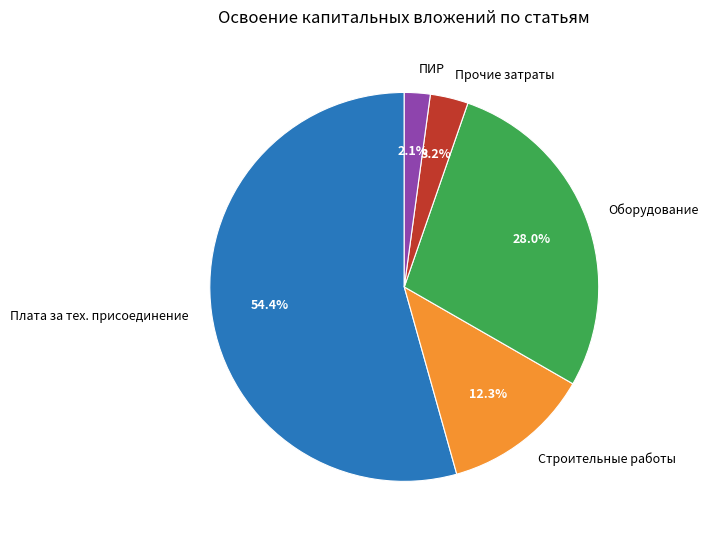

How many segments does this pie chart have?

5